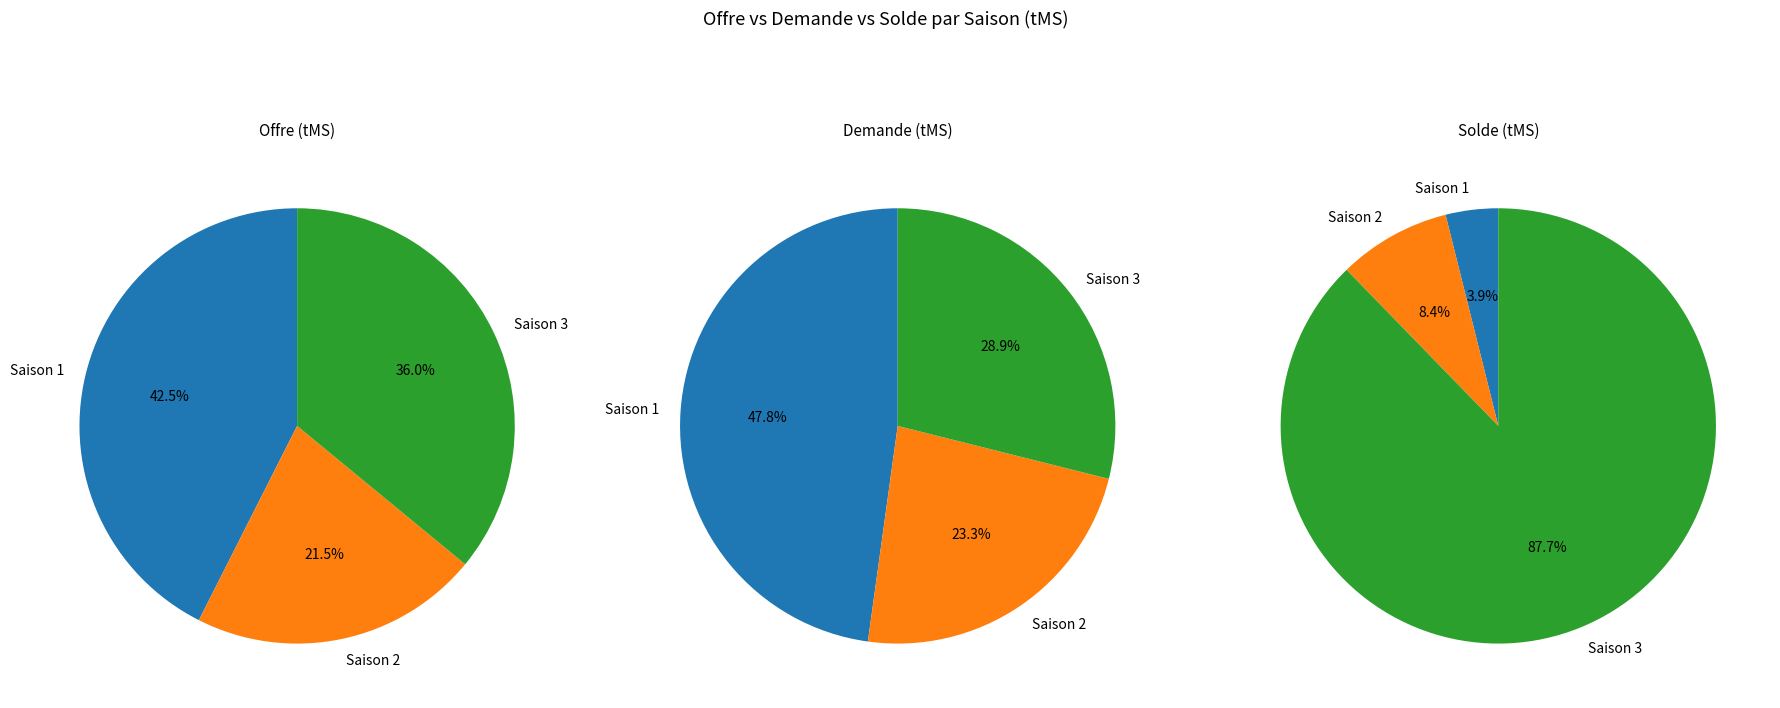

What percentage is the Saison 2 slice, to the nearest percent?

21%